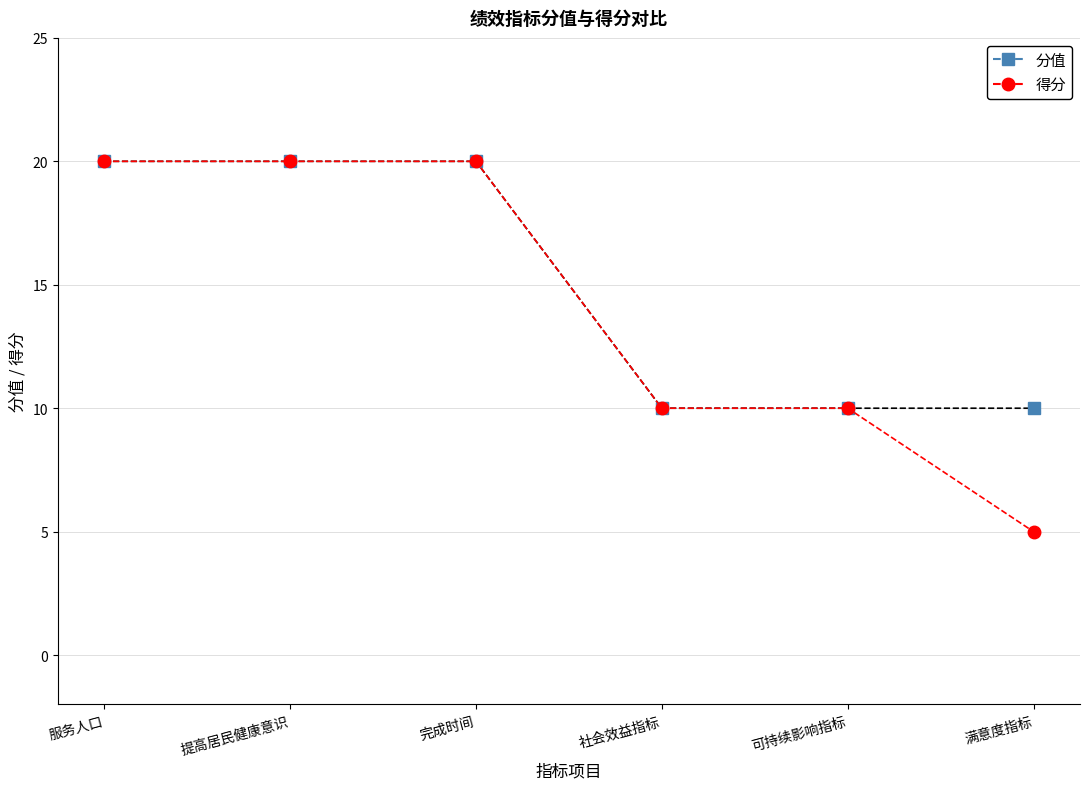

Which series has the largest total across all categories?

分值